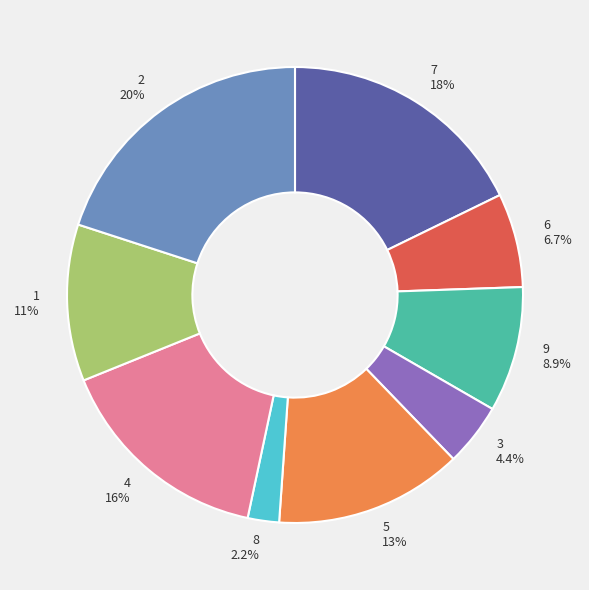

What is the smallest slice in the pie chart?

8